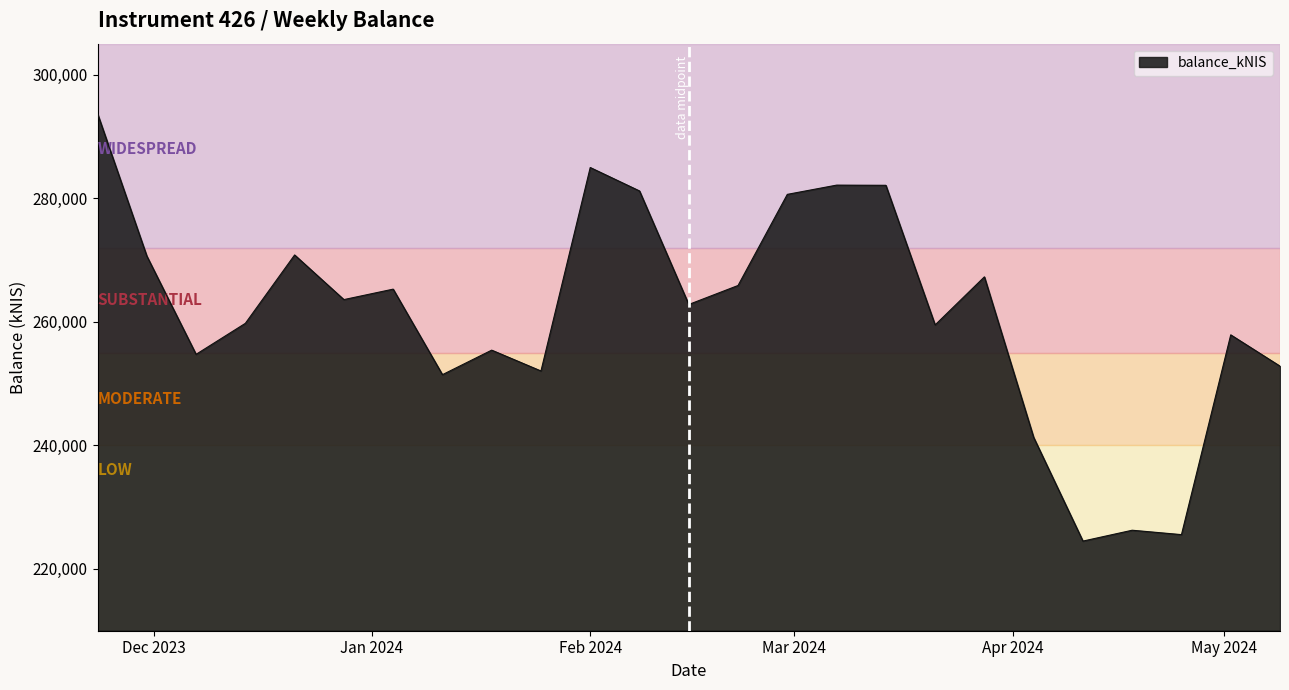

Count the number of data series in this chart.

1